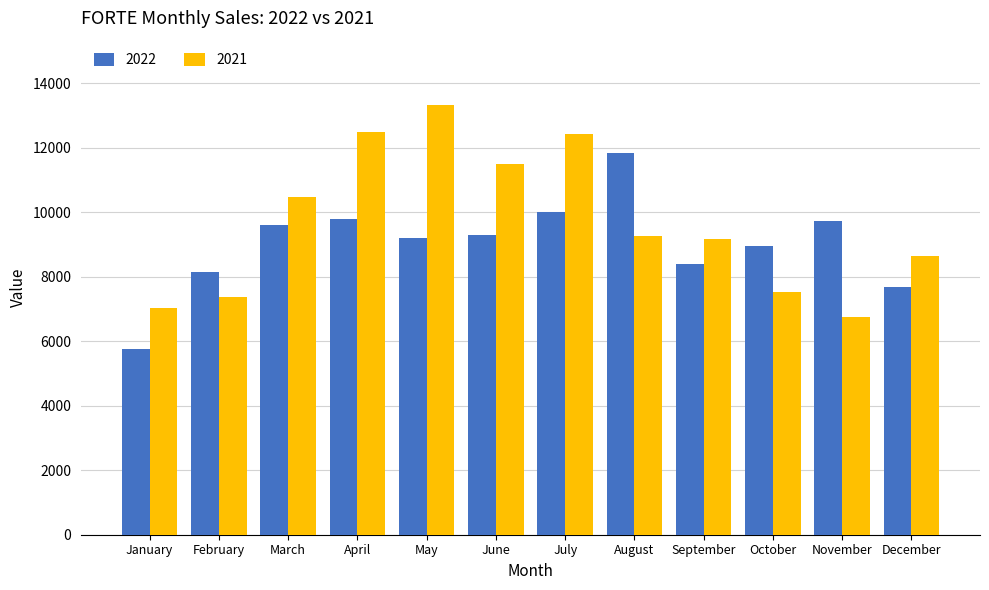

What is the difference between the 2022 values at January and May?

3463